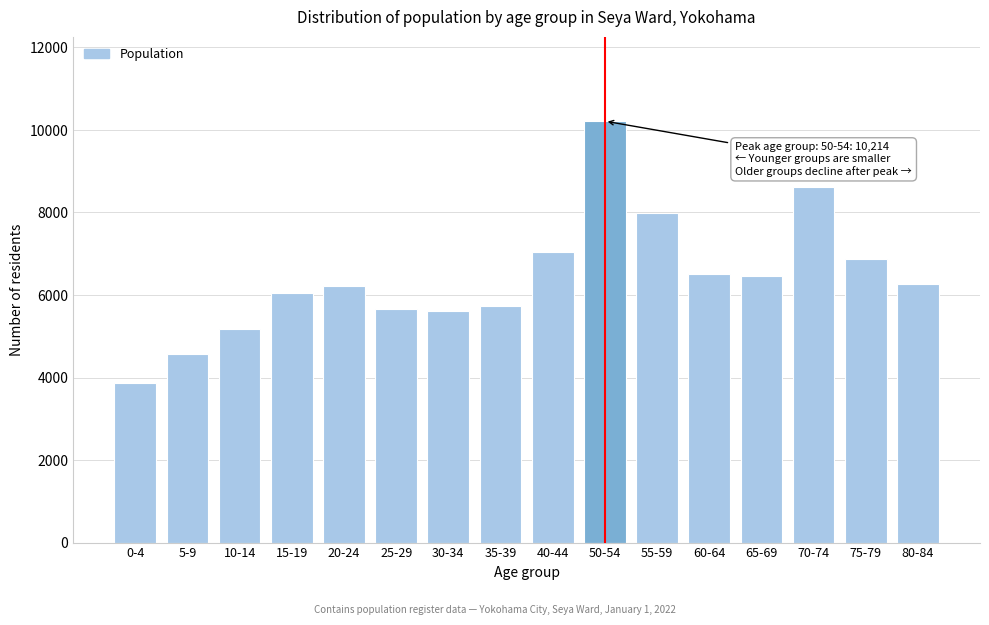

What is the difference between the maximum and second lowest values?

5646